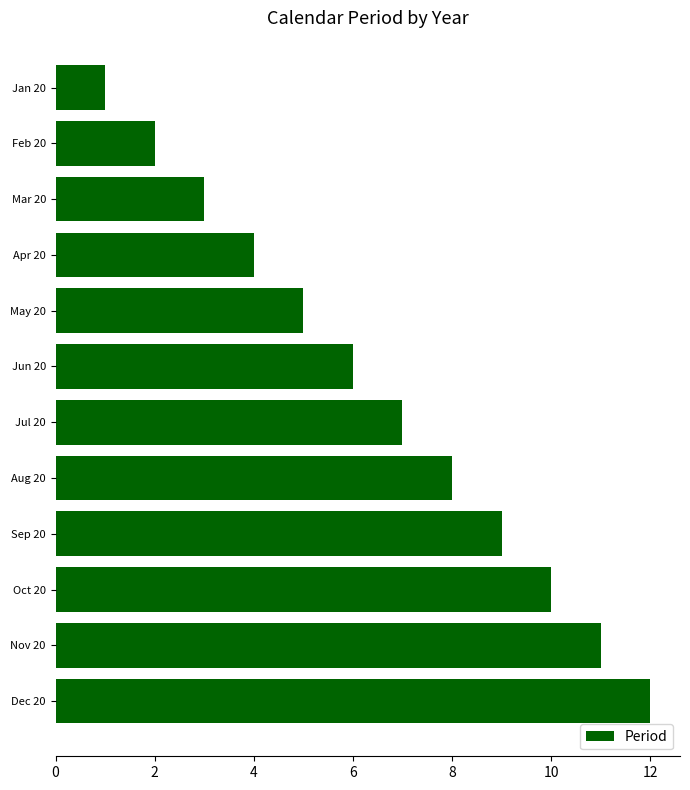

Are the bars grouped side by side (vs. stacked)?

No